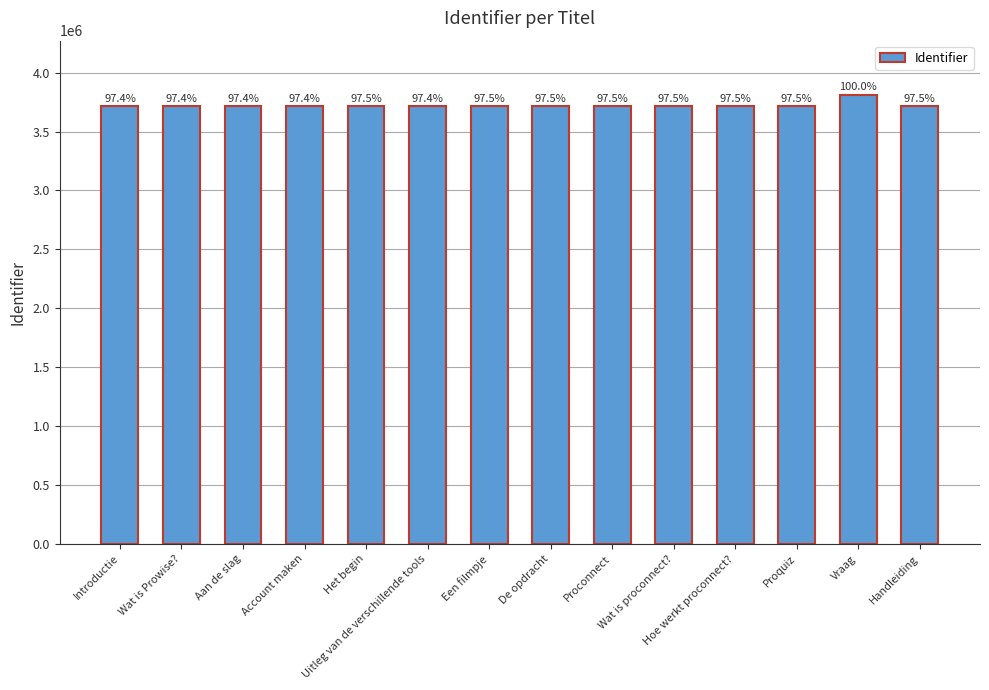

How many bars are there in total?

14